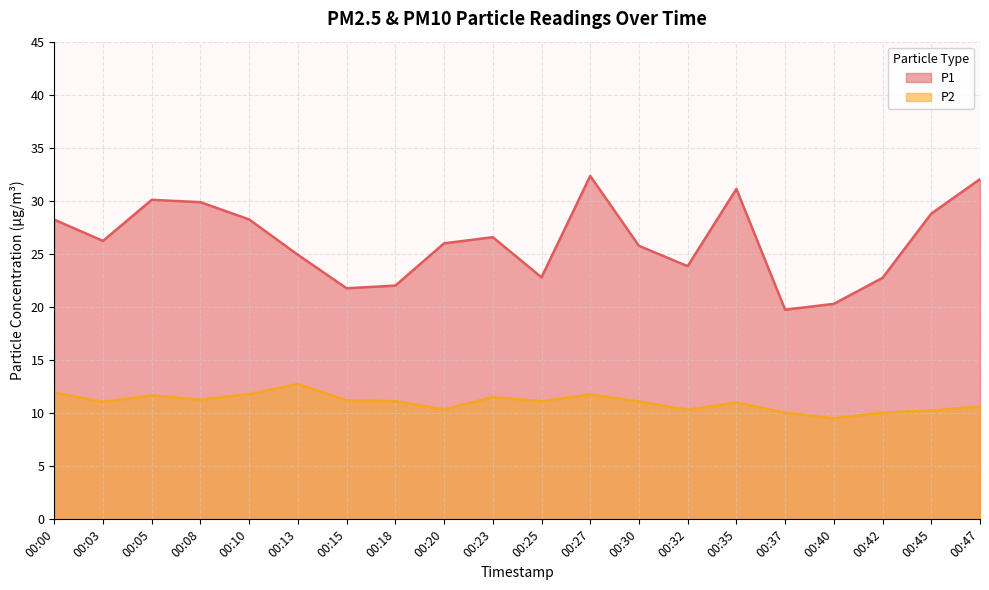

True or false: P2 and P1 cross at least once.

False